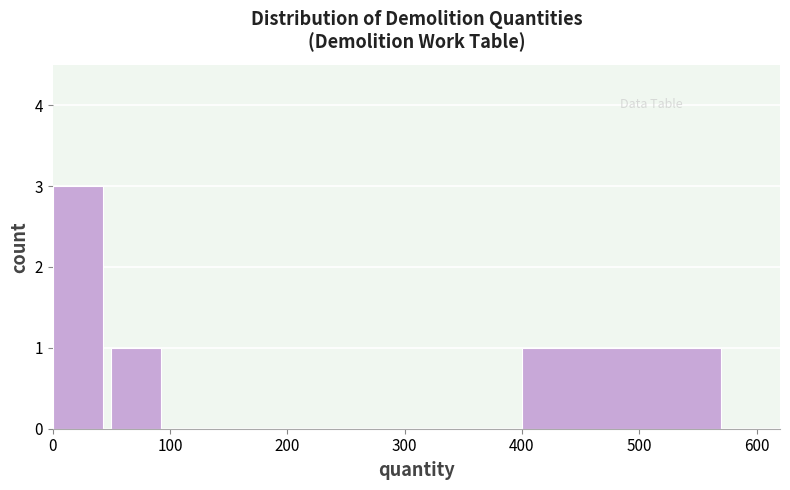

What is the height of the bar covering 400 to 600 on the x-axis? The values are not printed on the chart, so give them approximately, as read against the axis.

1